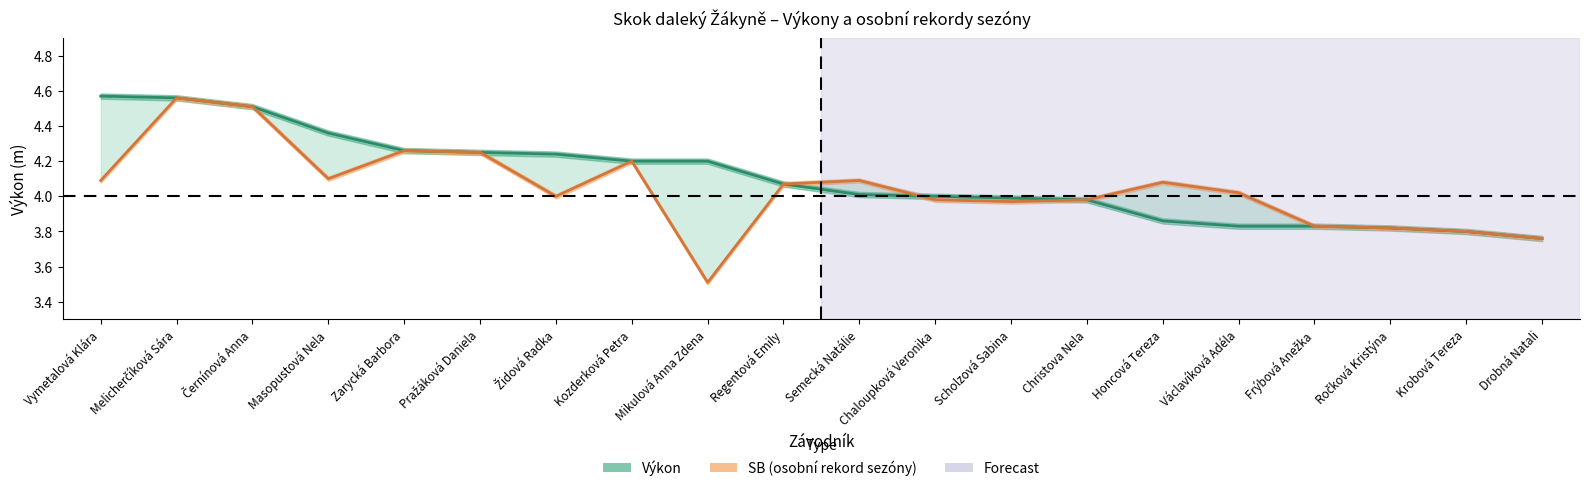

What is the value of the Výkon point at the 3rd from the left?

4.5